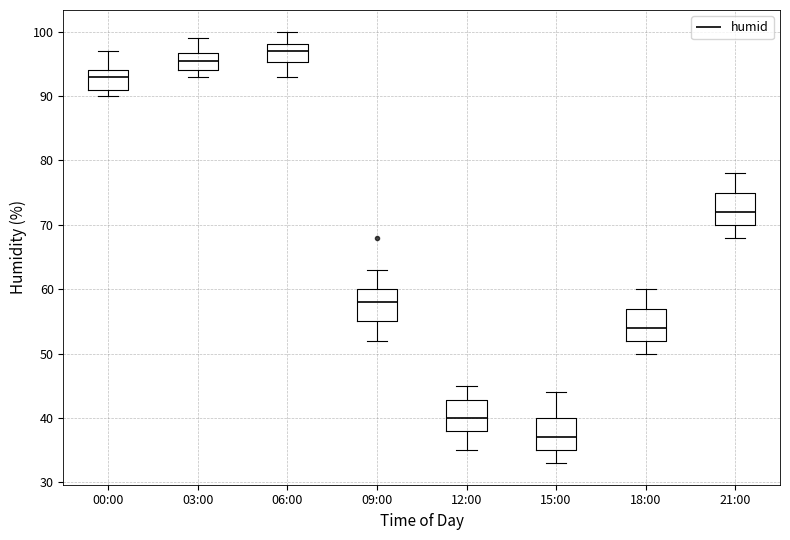

Where is the lower edge of the box for 18:00 on the y-axis? The values are not printed on the chart, so give them approximately, as read against the axis.

52